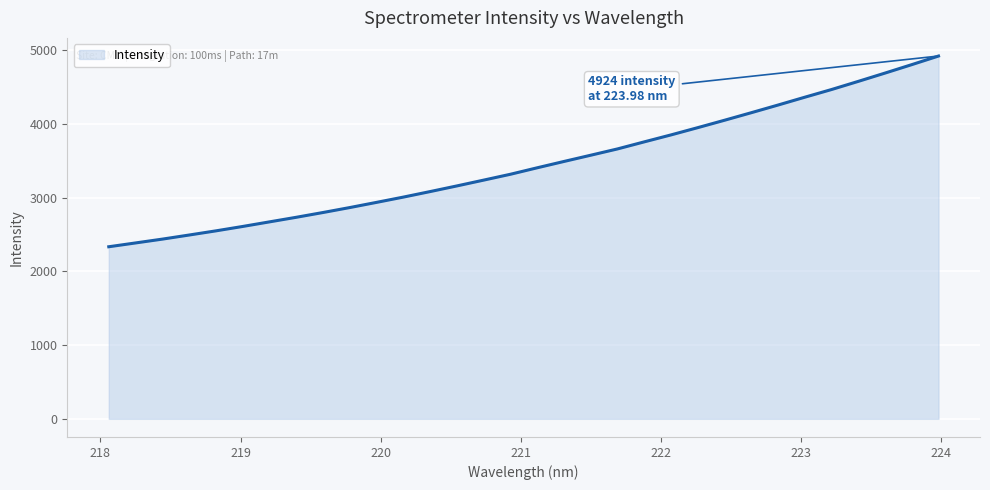

What is the maximum value shown in the chart?

4924.2